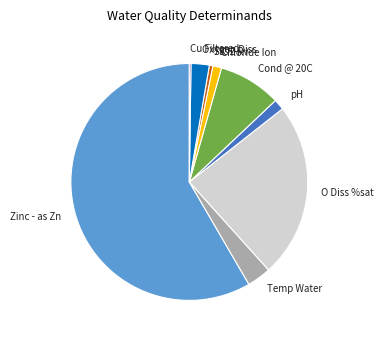

Which category has the biggest portion of the pie?

Zinc - as Zn